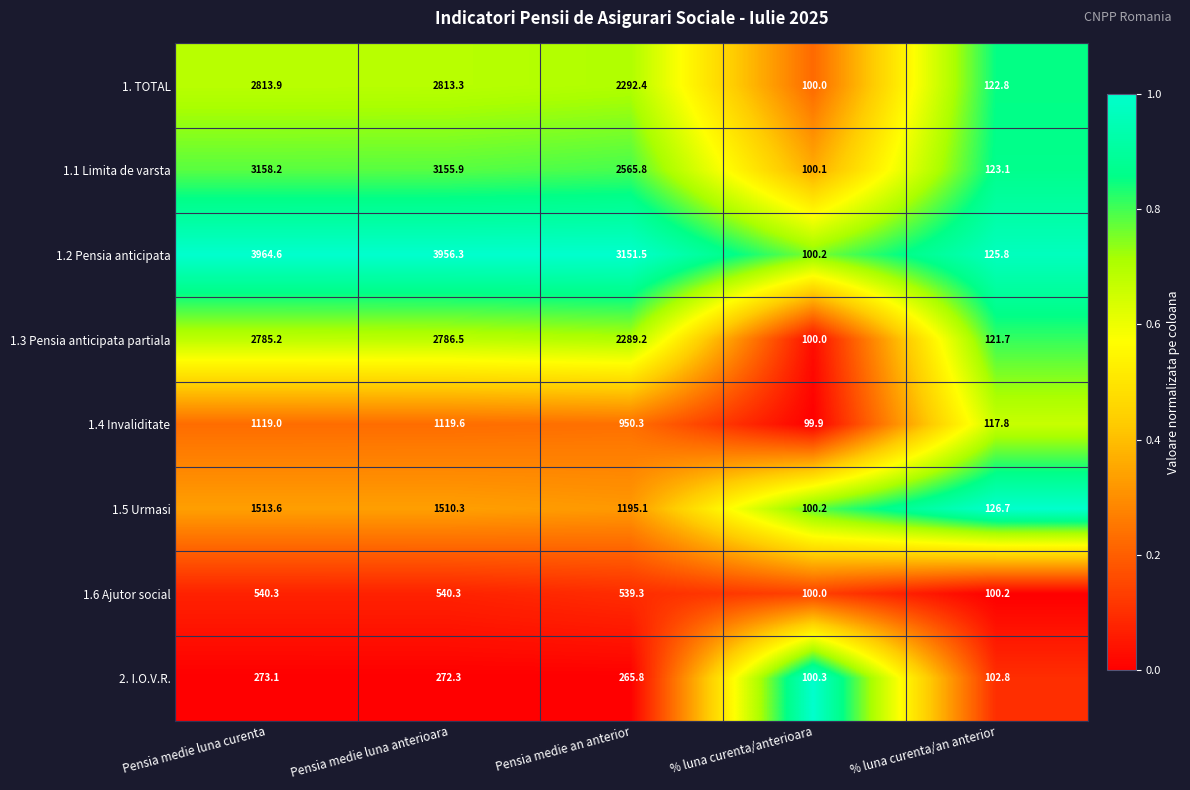

What is the difference between the maximum and minimum values in the 1.6 Ajutor social series?

440.3